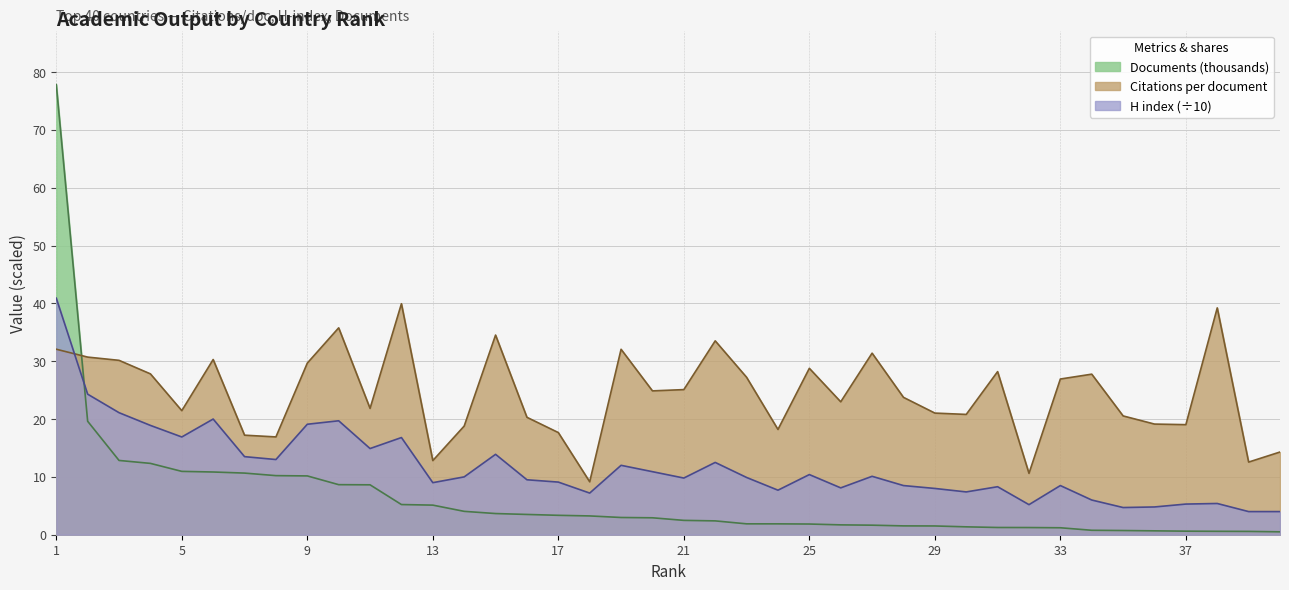

Reading left to right, what are all the values shown in this chart?

Citations per document: 1=32.1	2=30.7	3=30.1	4=27.8	5=21.4	6=30.3	7=17.2	8=16.9	9=29.7	10=35.8	11=21.8	12=39.9	13=12.8	14=18.8	15=34.5	16=20.3	17=17.7	18=9.2	19=32.1	20=24.9	21=25.1	22=33.5	23=27.2	24=18.2	25=28.8	26=23.0	27=31.4	28=23.8	29=21.0	30=20.8	31=28.2	32=10.6	33=26.9	34=27.8	35=20.5	36=19.1	37=19.0	38=39.2	39=12.6	40=14.3
H index: 1=40.9	2=24.3	3=21.1	4=18.9	5=16.9	6=20.0	7=13.5	8=13.0	9=19.1	10=19.7	11=14.9	12=16.8	13=9.0	14=10.0	15=13.9	16=9.5	17=9.1	18=7.2	19=12.0	20=10.9	21=9.8	22=12.5	23=9.9	24=7.7	25=10.4	26=8.1	27=10.1	28=8.5	29=8.0	30=7.4	31=8.3	32=5.2	33=8.5	34=6.0	35=4.7	36=4.8	37=5.3	38=5.4	39=4.0	40=4.0
Documents (k): 1=77.8	2=19.6	3=12.8	4=12.3	5=11.0	6=10.8	7=10.7	8=10.2	9=10.2	10=8.7	11=8.6	12=5.2	13=5.1	14=4.0	15=3.7	16=3.5	17=3.4	18=3.2	19=3.0	20=2.9	21=2.5	22=2.4	23=1.9	24=1.9	25=1.8	26=1.7	27=1.6	28=1.5	29=1.5	30=1.4	31=1.3	32=1.2	33=1.2	34=0.8	35=0.7	36=0.7	37=0.6	38=0.6	39=0.6	40=0.5